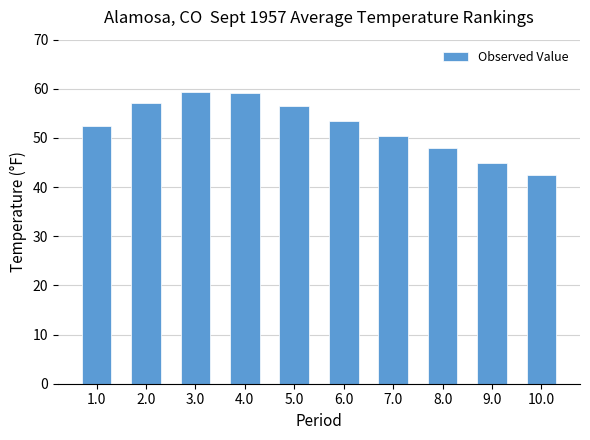

Between 5.0 and 6.0, which is larger?

5.0